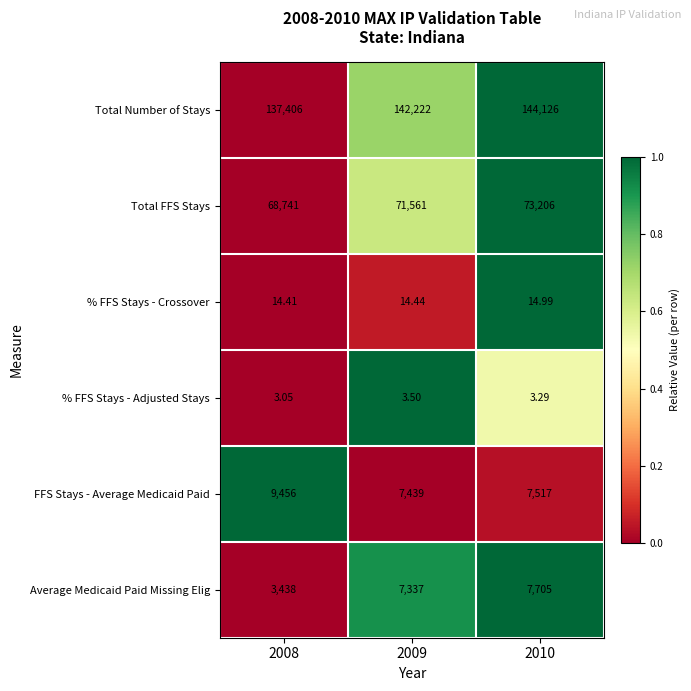

Which series has the largest range (max minus min)?

Total Number of Stays